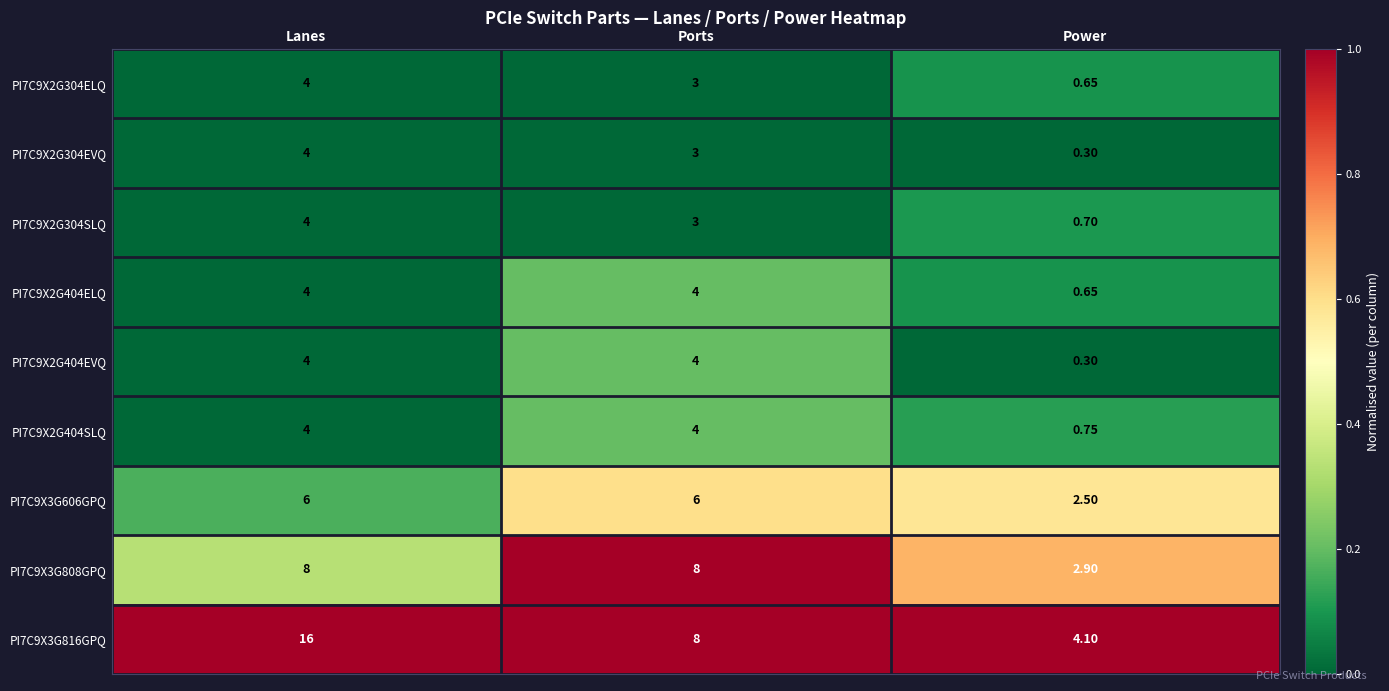

Rank the categories by PI7C9X3G816GPQ value from lowest to highest.

Power, Ports, Lanes